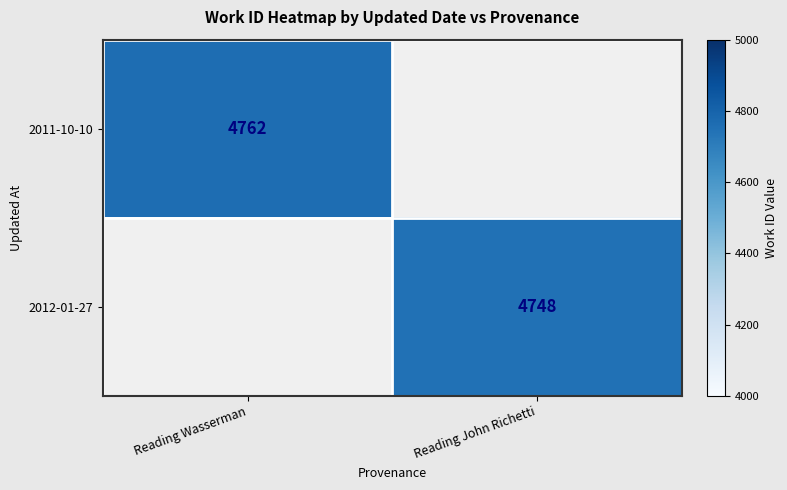

How many series are shown in this chart?

2